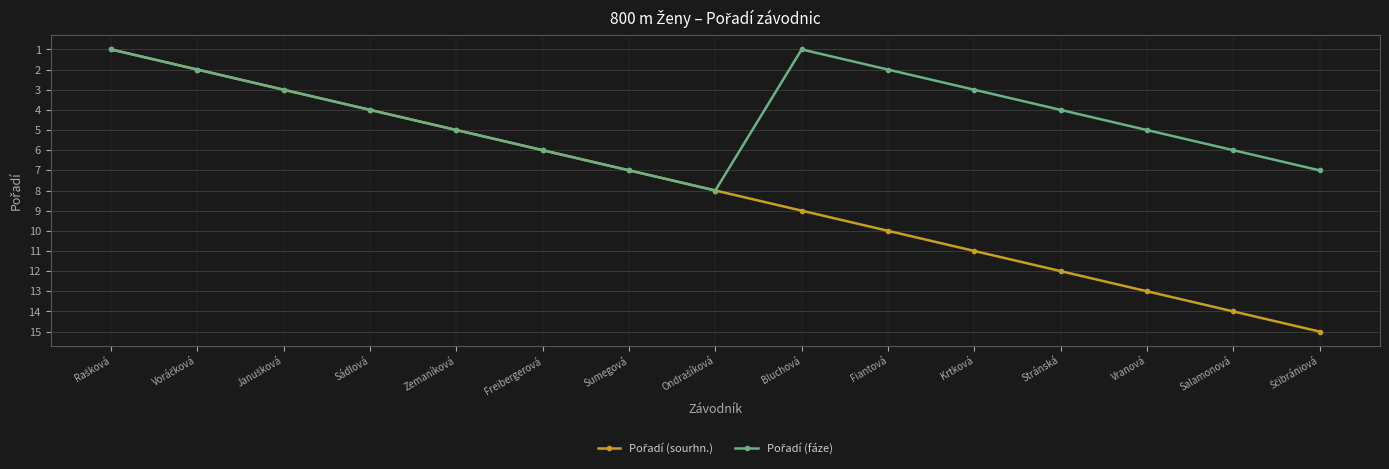

What is the total value across all series at Zemaníková?

10